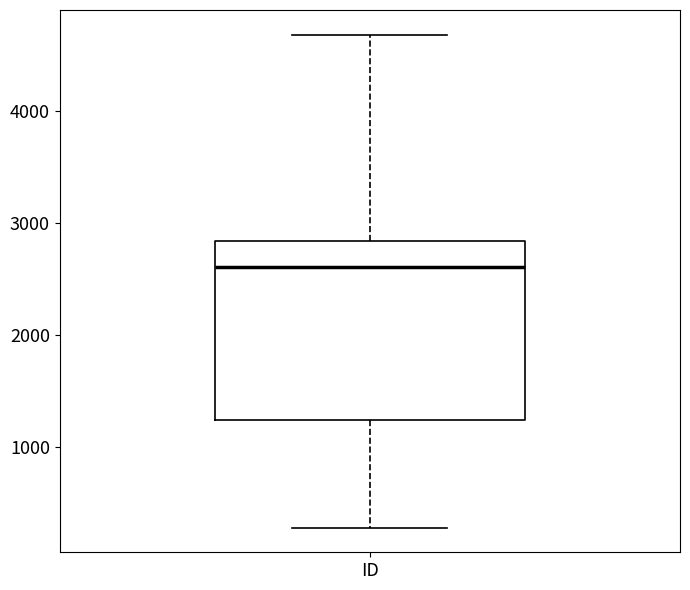

Where is the lower edge of the box for ID on the y-axis? The values are not printed on the chart, so give them approximately, as read against the axis.

1200